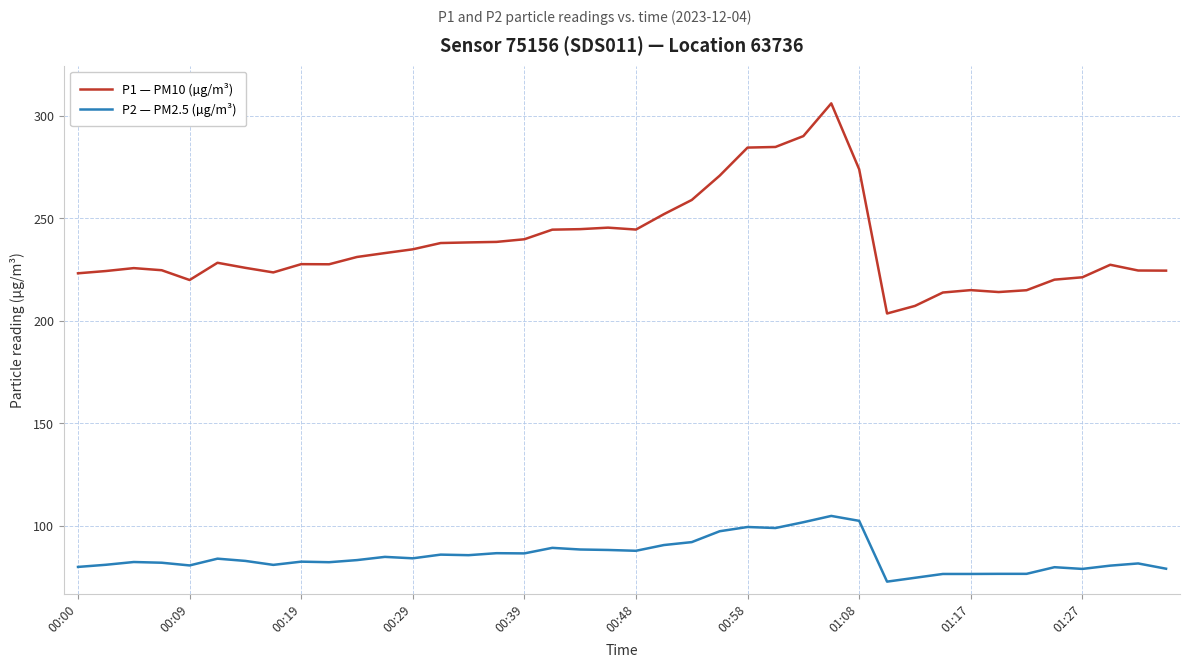

Which series has the widest spread of values?

P1 — PM10 (µg/m³)